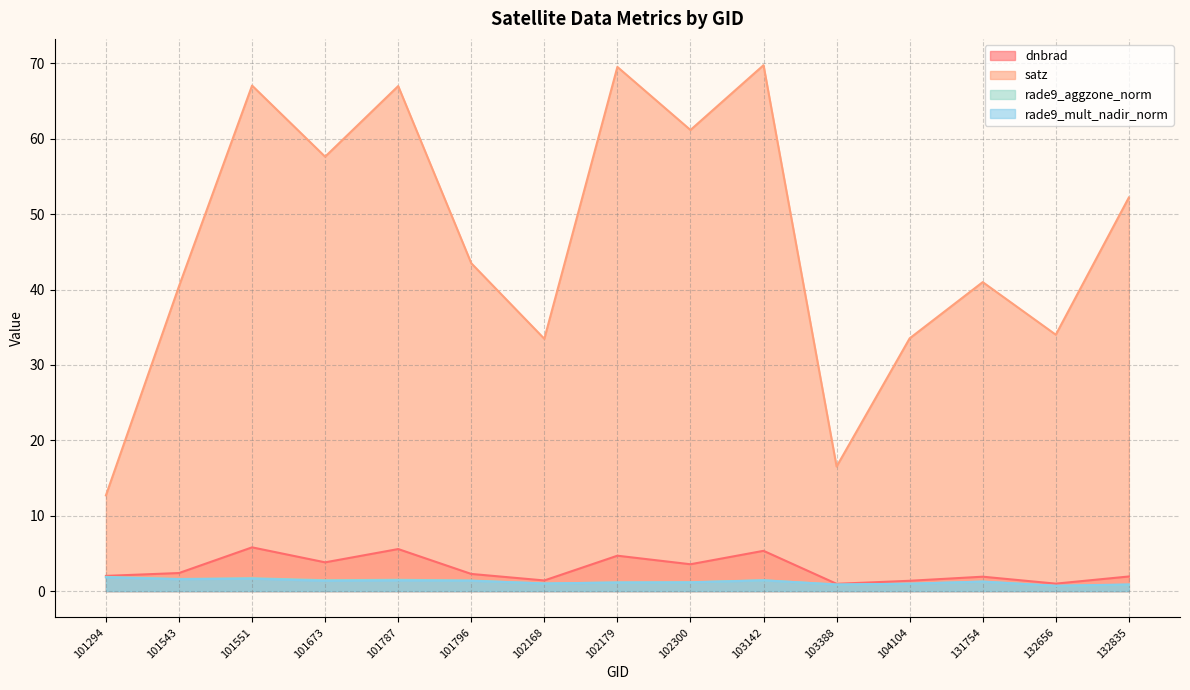

True or false: rade9_mult_nadir_norm and satz cross at least once.

False